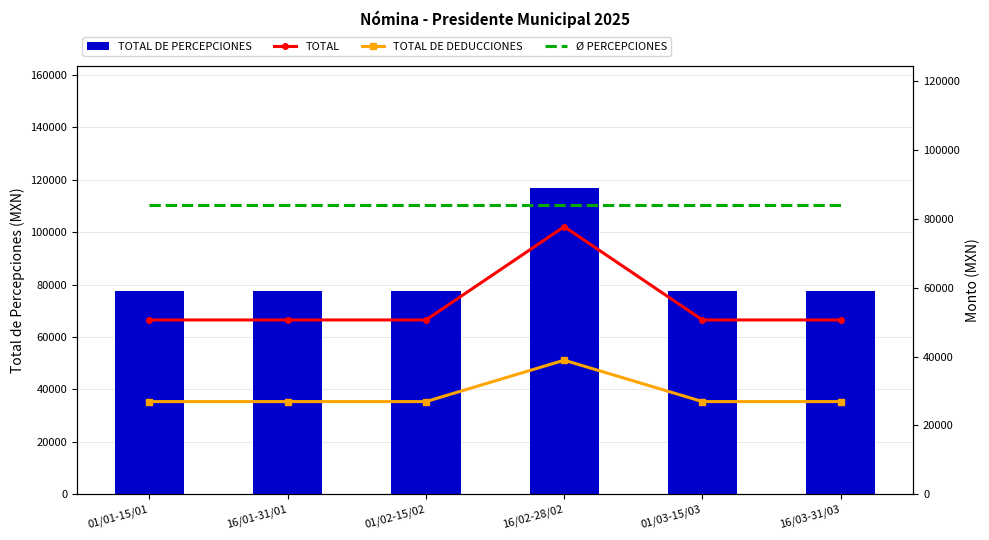

Is it true that TOTAL DE PERCEPCIONES equals 191528.3 at 16/02-28/02?

False